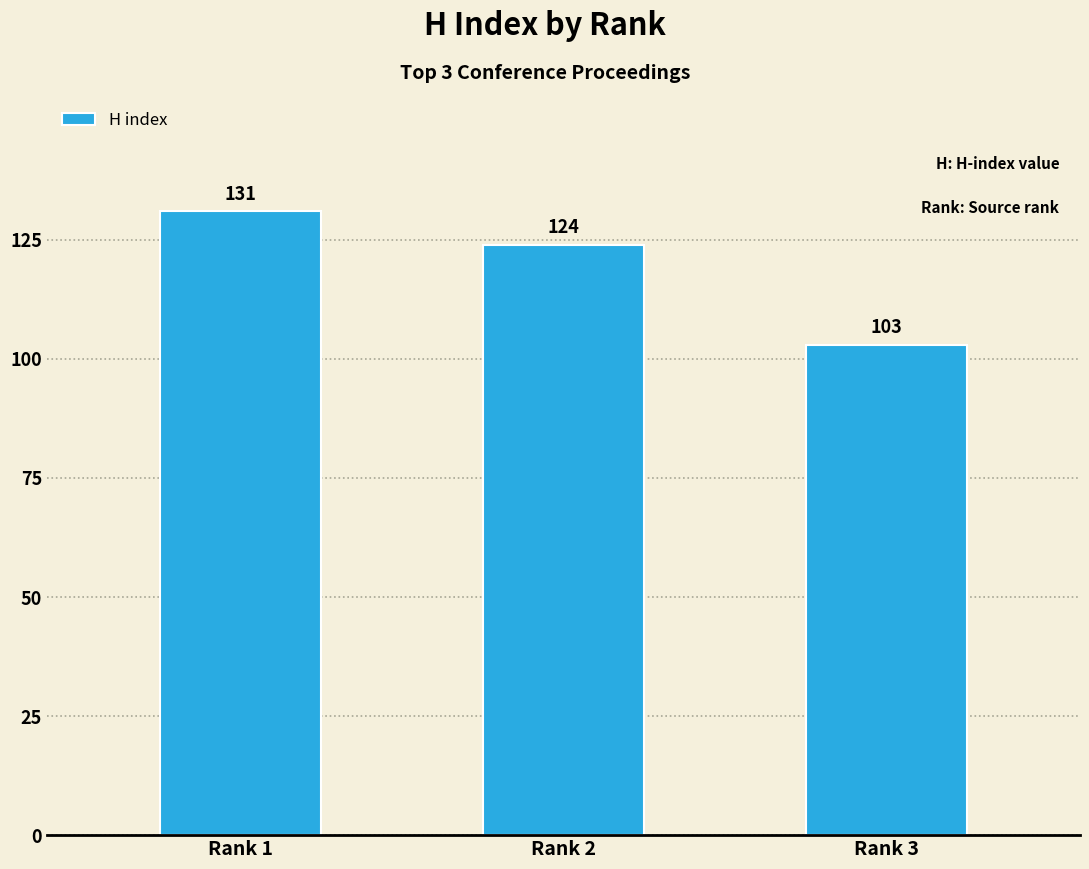

Does the chart contain stacked bars?

No